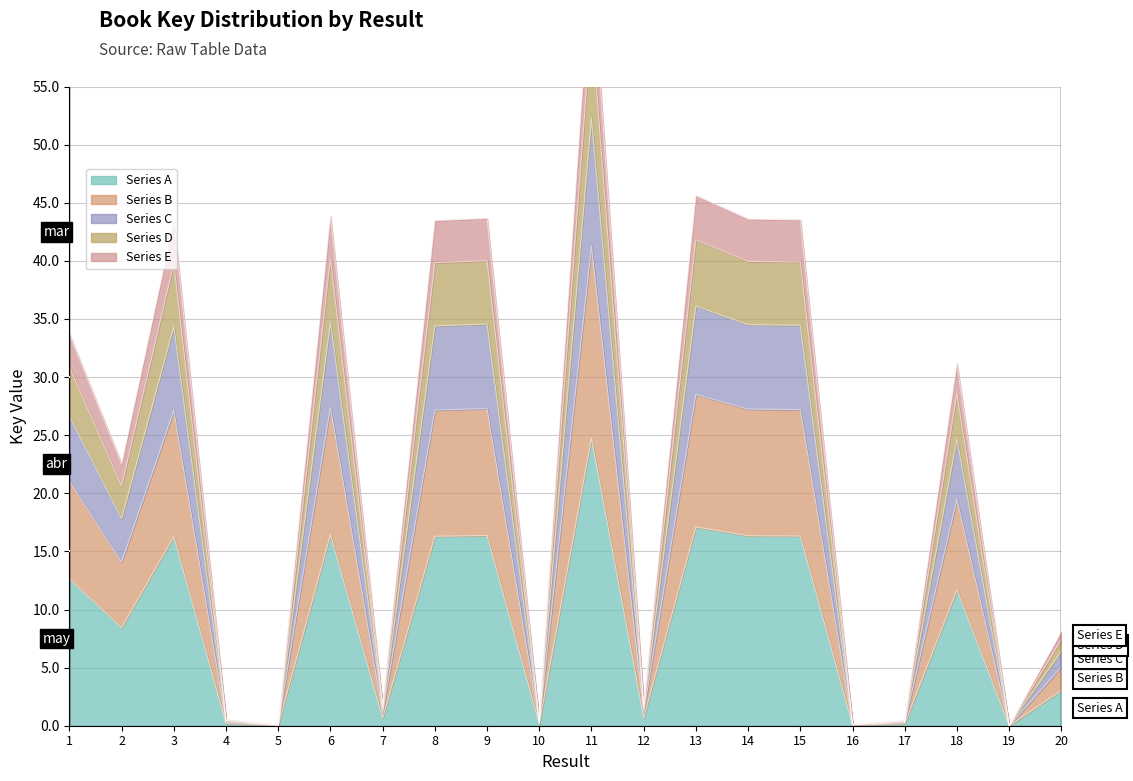

Reading left to right, what are all the values shown in this chart?

1=12.6	2=8.4	3=16.3	4=0.2	5=0.0	6=16.4	7=0.7	8=16.3	9=16.4	10=0.1	11=24.8	12=0.7	13=17.1	14=16.3	15=16.3	16=0.1	17=0.2	18=11.7	19=0.0	20=3.0